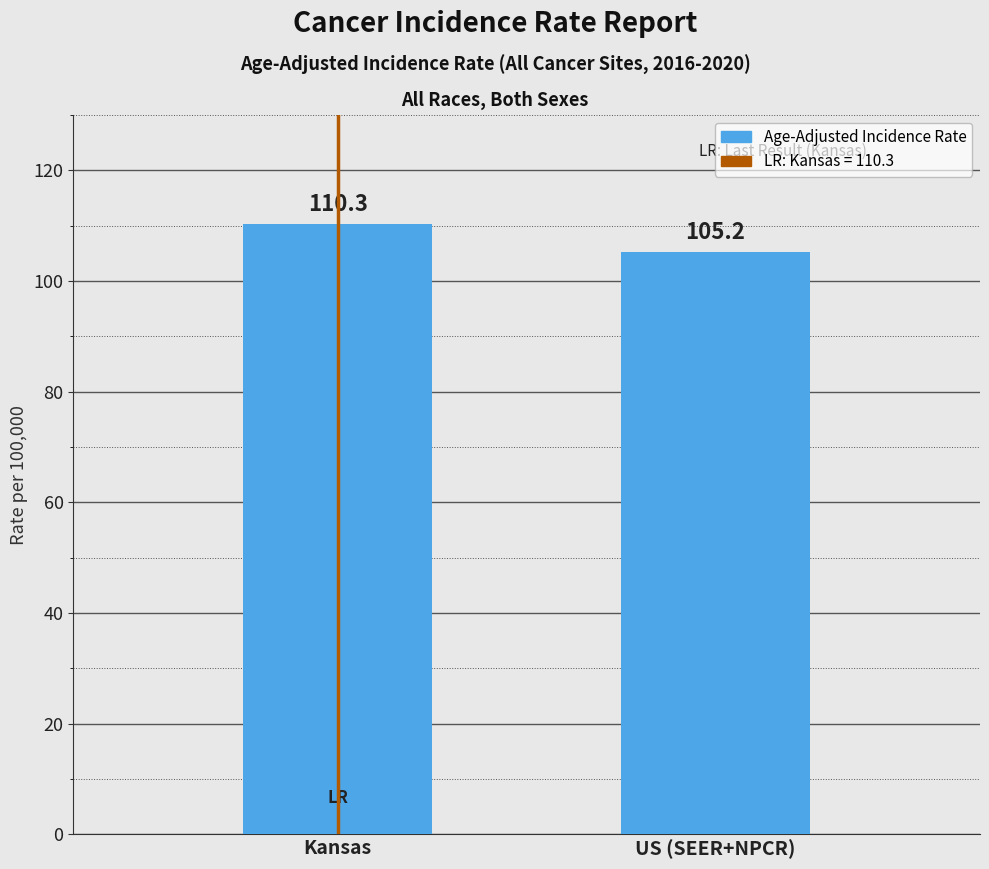

At which category does the chart reach its minimum across all series?

US (SEER+NPCR)